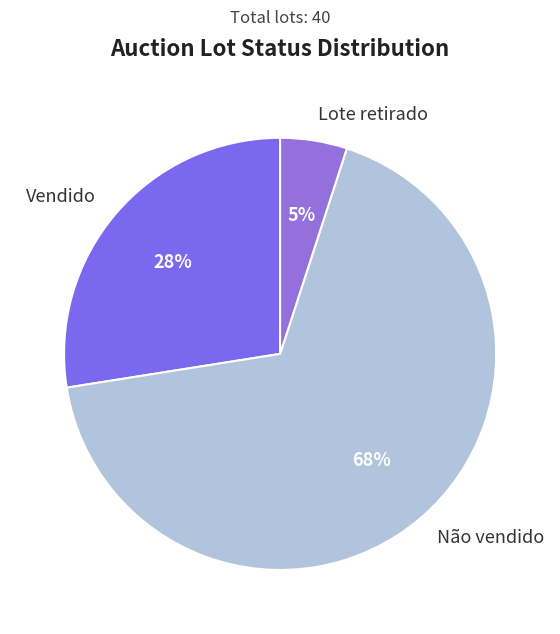

Count the number of slices in the pie.

3